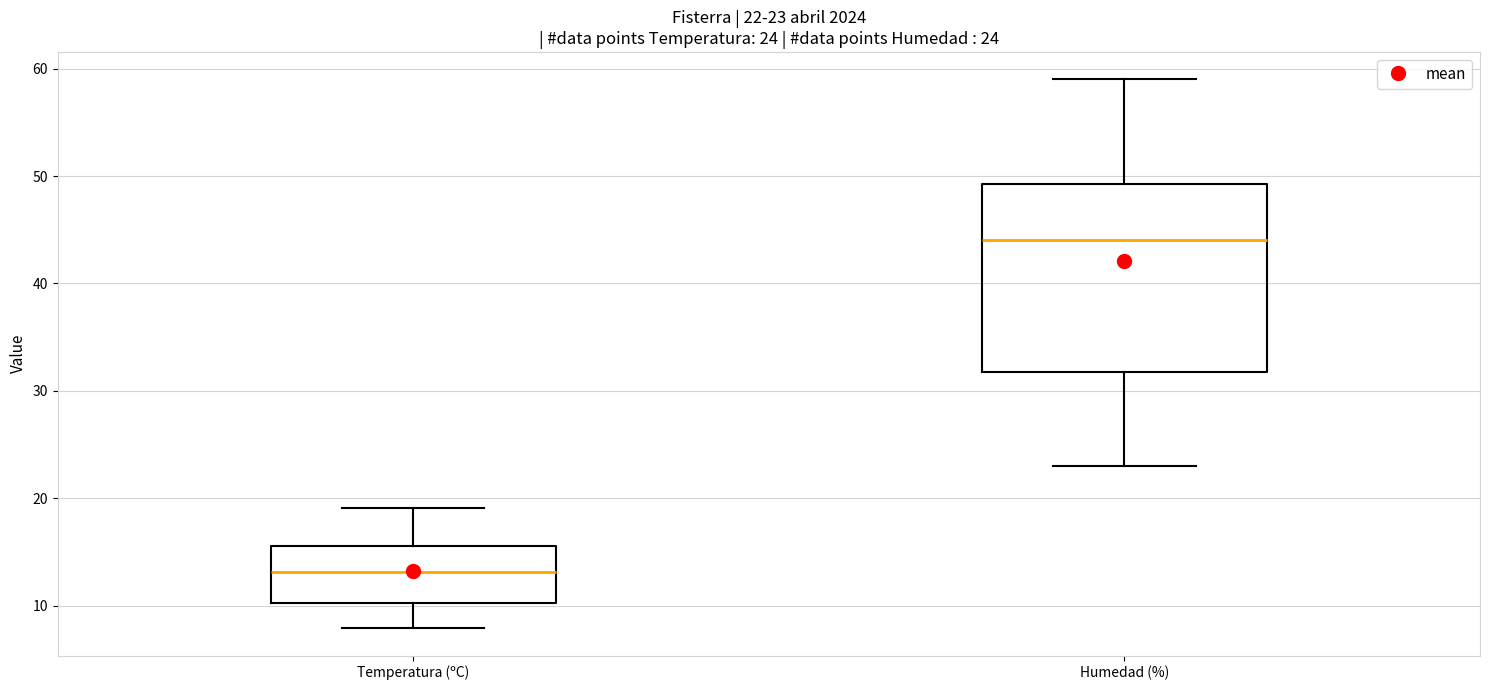

Comparing the boxes themselves (not the whiskers), which one is the tallest?

Humedad (%)